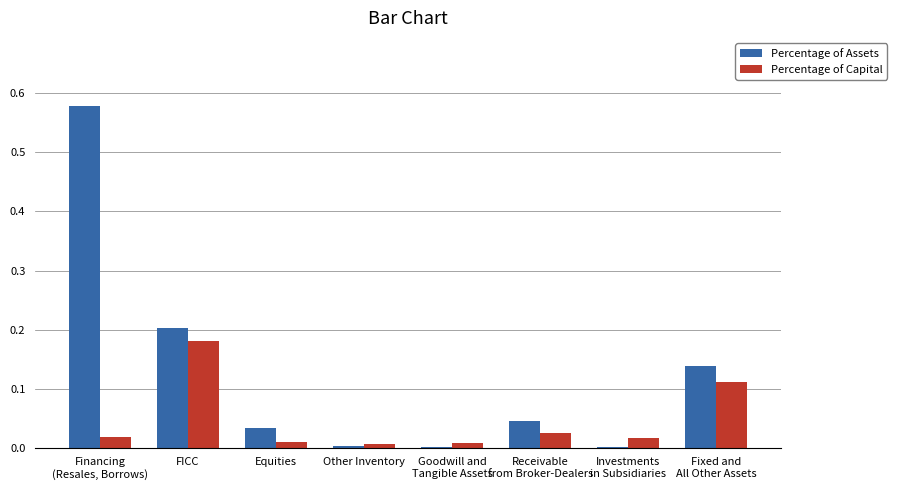

True or false: Percentage of Assets has a value of 0.1 at FICC.

False